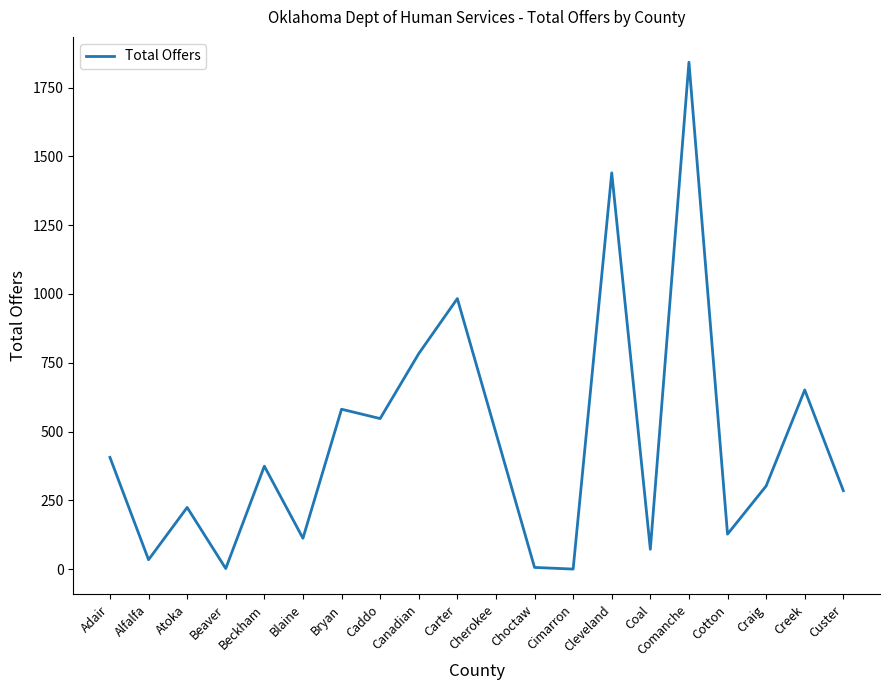

What is the difference between the maximum and minimum values?

1842